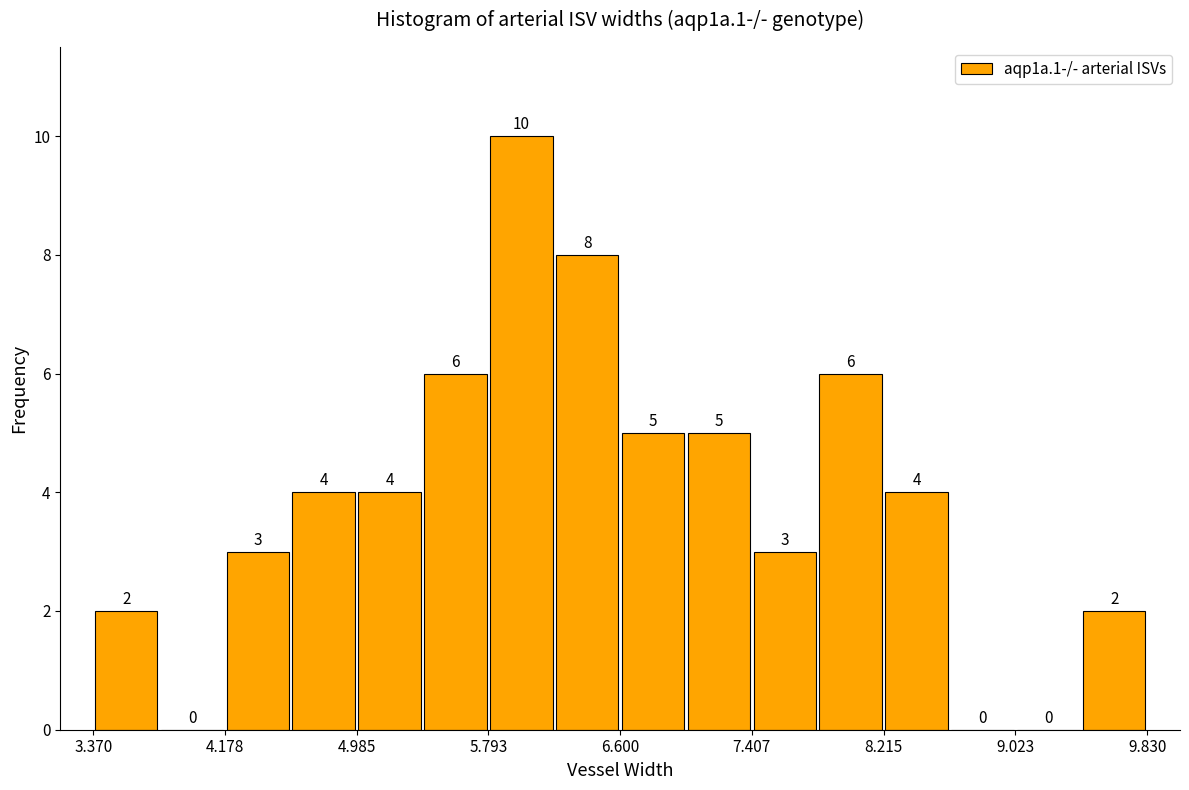

Reading left to right, list every bar in this chart as the range it spans on the x-axis followed by its height. The bar edges are not printed on the chart, so give them approximately, as read against the axis.

3.4 to 3.8: 2
3.8 to 4.2: 0
4.2 to 4.6: 3
4.6 to 5.0: 4
5.0 to 5.4: 4
5.4 to 5.8: 6
5.8 to 6.2: 10
6.2 to 6.6: 8
6.6 to 7.0: 5
7.0 to 7.4: 5
7.4 to 7.8: 3
7.8 to 8.2: 6
8.2 to 8.6: 4
8.6 to 9.0: 0
9.0 to 9.4: 0
9.4 to 9.8: 2